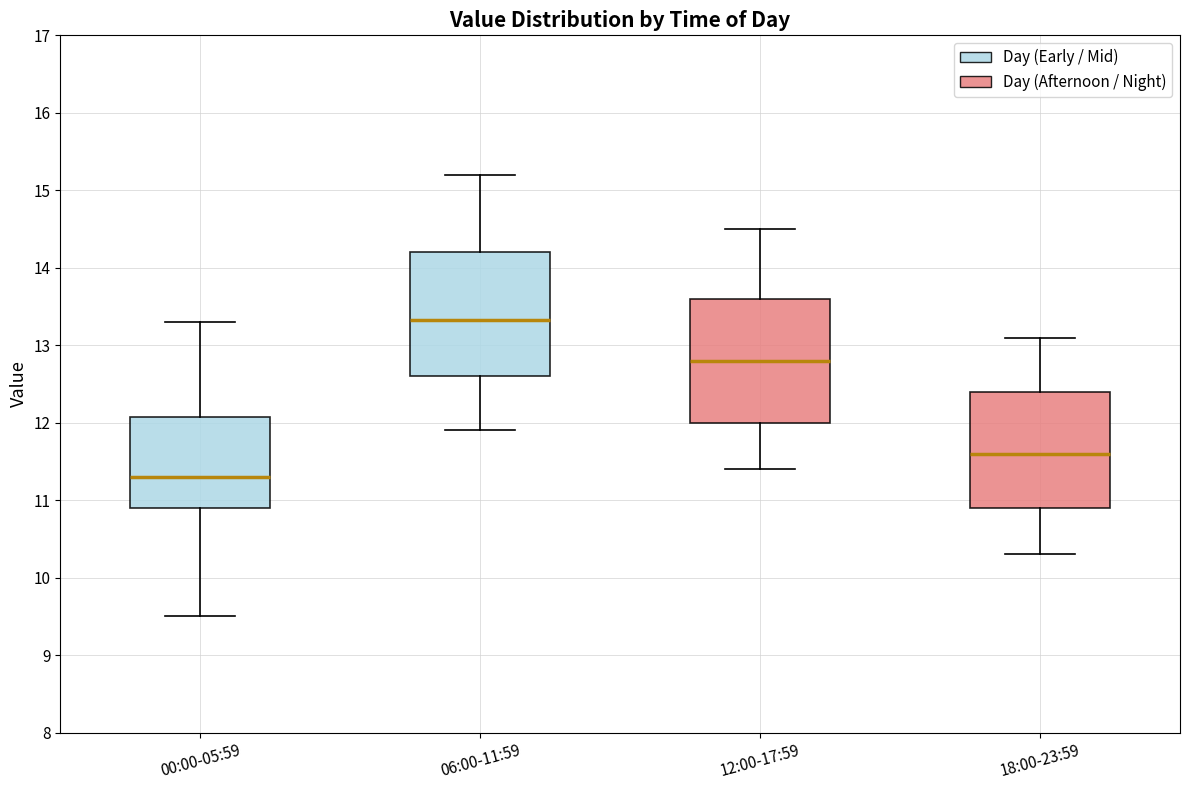

Reading left to right, transcribe this box plot: for each box, give where its median line is, the range the box spans, and where its two whiskers end, as read against the y-axis. The values are not printed on the chart, so give them approximately, as read against the axis.

00:00-05:59: median 11.3, box 10.9 to 12.1, whiskers 9.5 to 13.3
06:00-11:59: median 13.3, box 12.6 to 14.2, whiskers 11.9 to 15.2
12:00-17:59: median 12.8, box 12.0 to 13.6, whiskers 11.4 to 14.5
18:00-23:59: median 11.6, box 10.9 to 12.4, whiskers 10.3 to 13.1